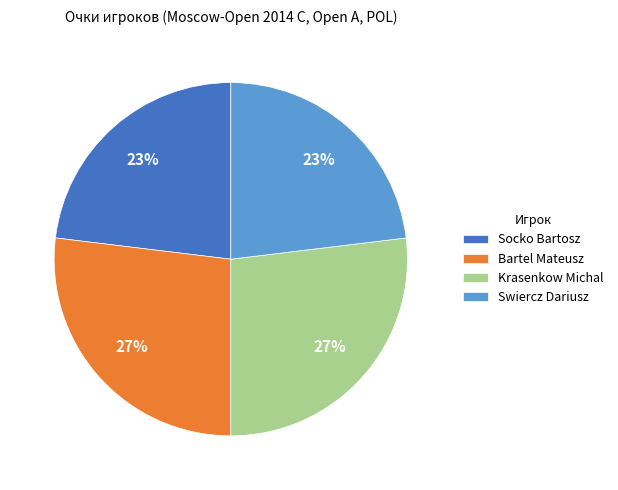

Do Socko Bartosz and Swiercz Dariusz together represent more than half of the pie?

No